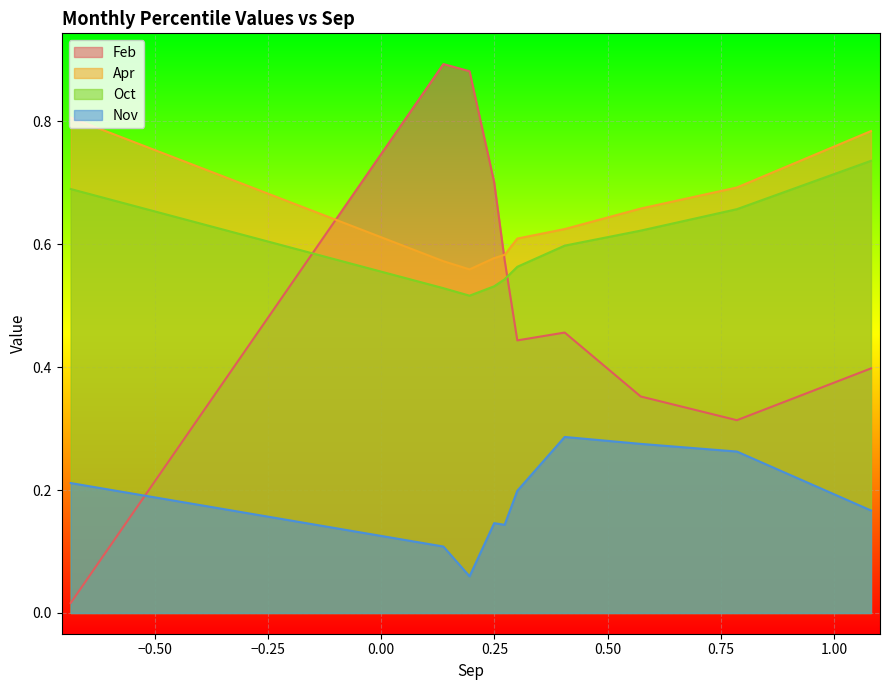

Which series has the largest total across all categories?

Apr